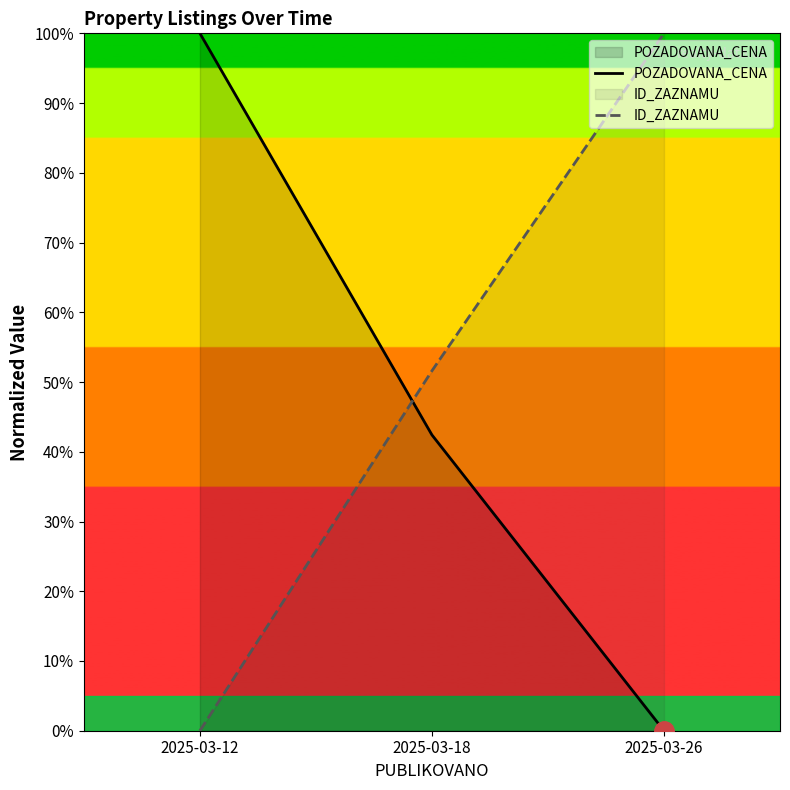

Where is ID_ZAZNAMU nearest to the value 50?

2025-03-18